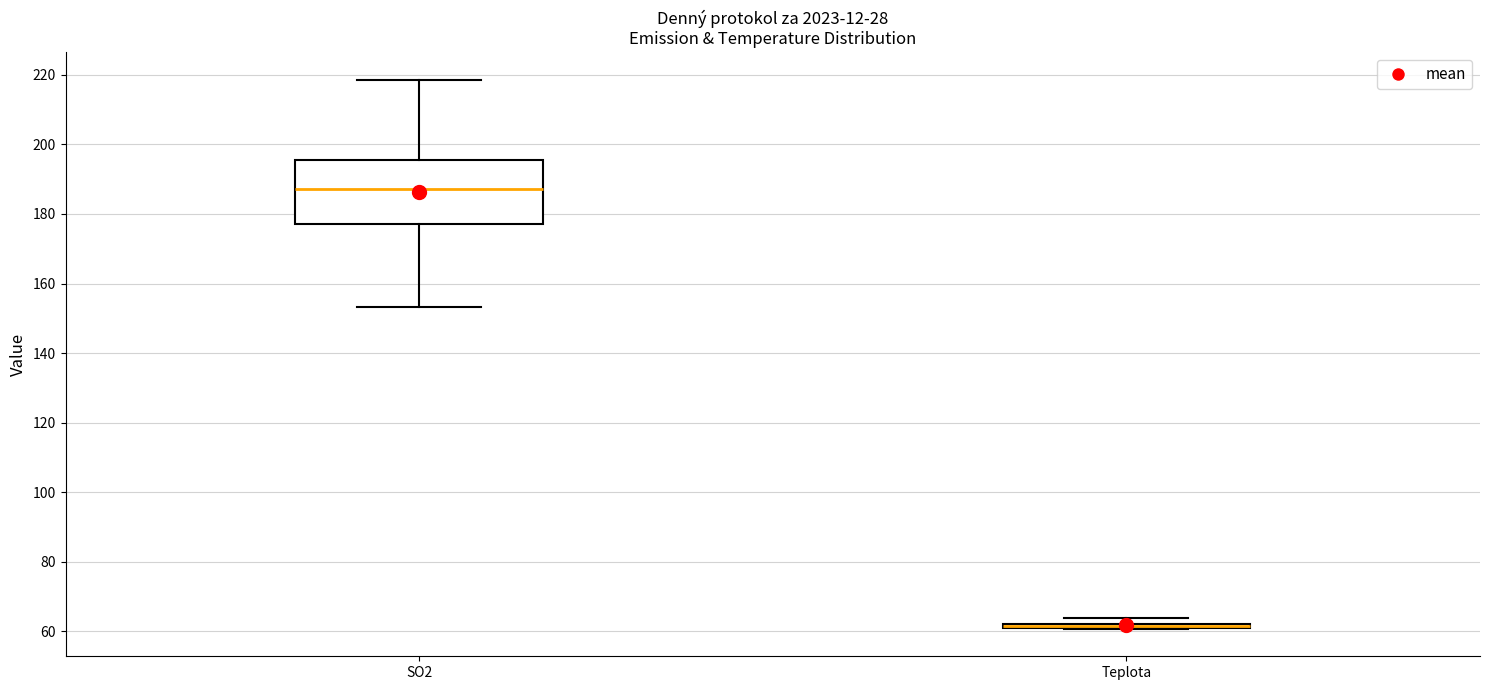

Comparing the boxes themselves (not the whiskers), which one is the tallest?

SO2